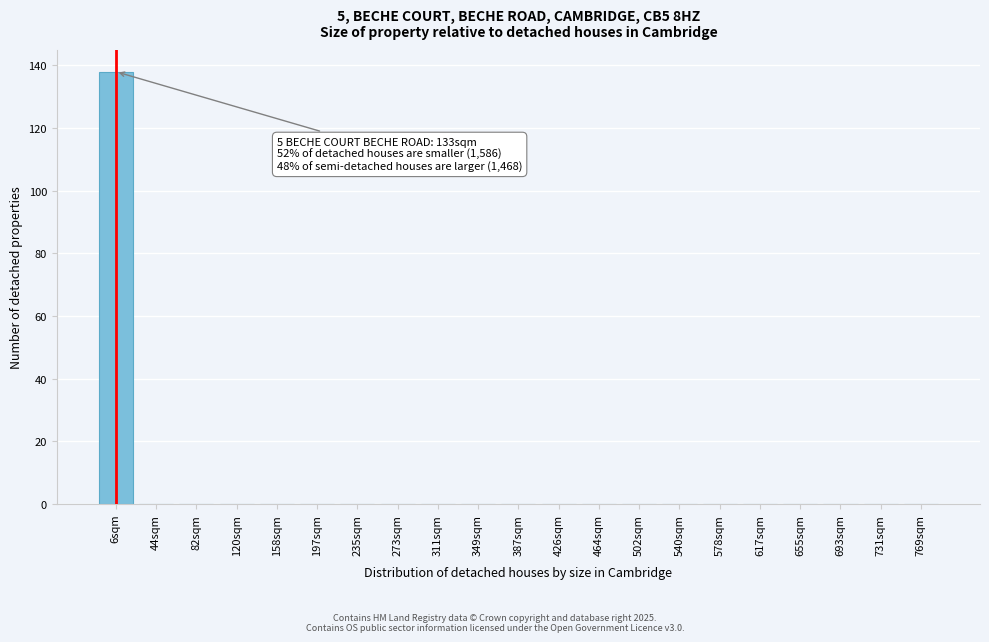

Reading right to left, what are all the values shown in this chart?

769sqm=0	731sqm=0	693sqm=0	655sqm=0	617sqm=0	578sqm=0	540sqm=0	502sqm=0	464sqm=0	426sqm=0	387sqm=0	349sqm=0	311sqm=0	273sqm=0	235sqm=0	197sqm=0	158sqm=0	120sqm=0	82sqm=0	44sqm=0	6sqm=138